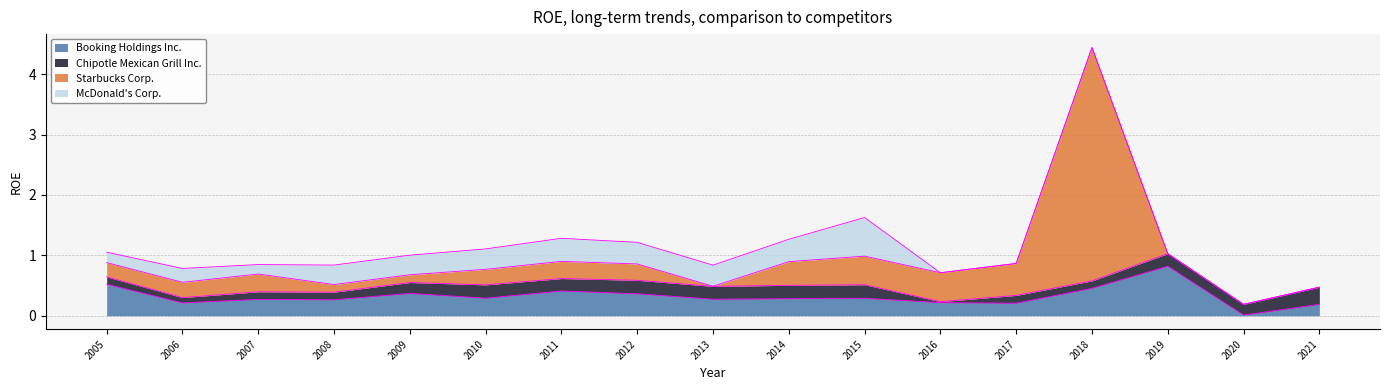

The Chipotle Mexican Grill Inc. series shows 0.1 at 2009. True or false?

False